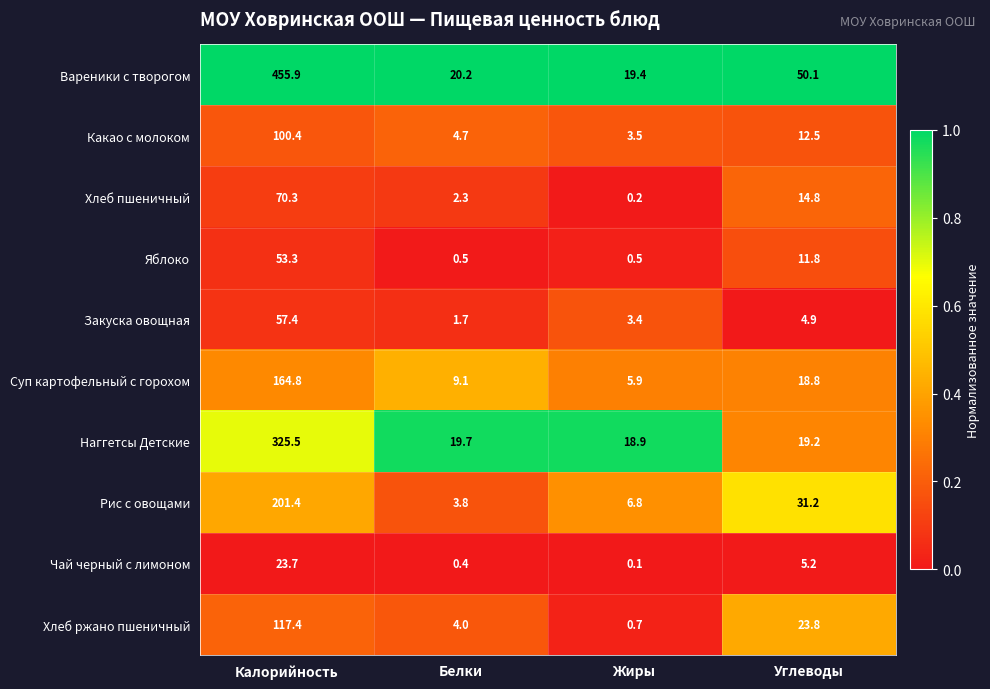

At which label is Наггетсы Детские closest to 172?

Белки